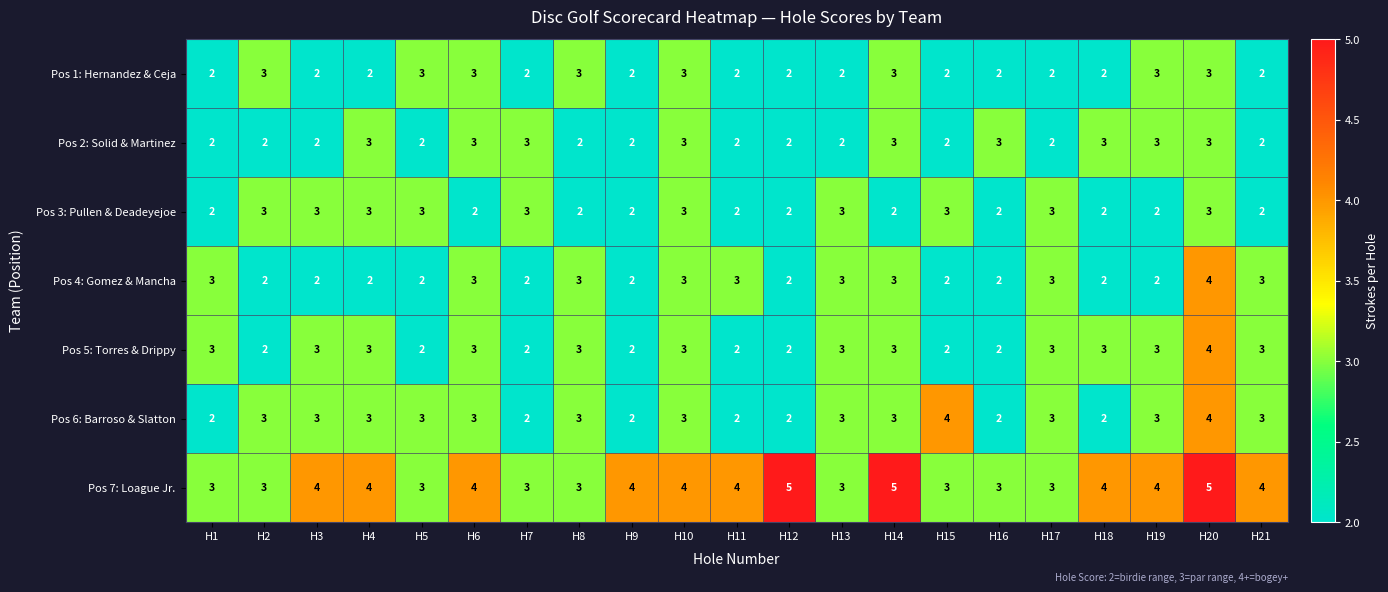

What is the approximate value of Pos 4: Gomez & Mancha at H21?

3